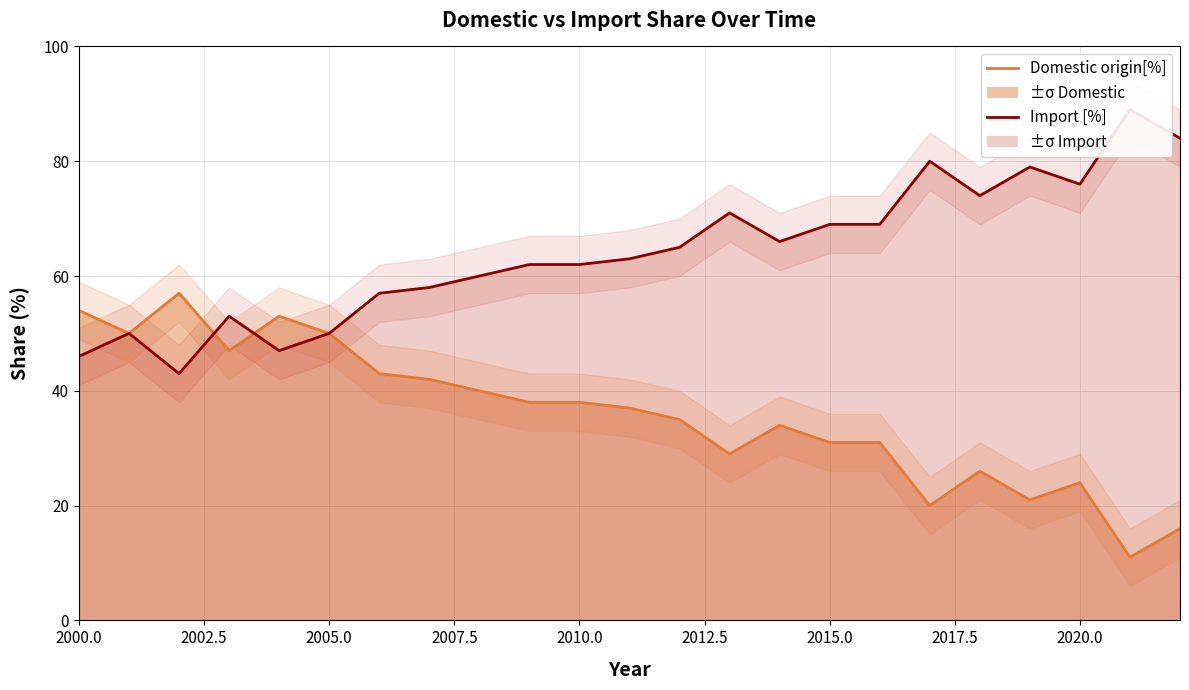

List the series in order of their overall mean, lowest first.

Domestic origin[%], Import [%]